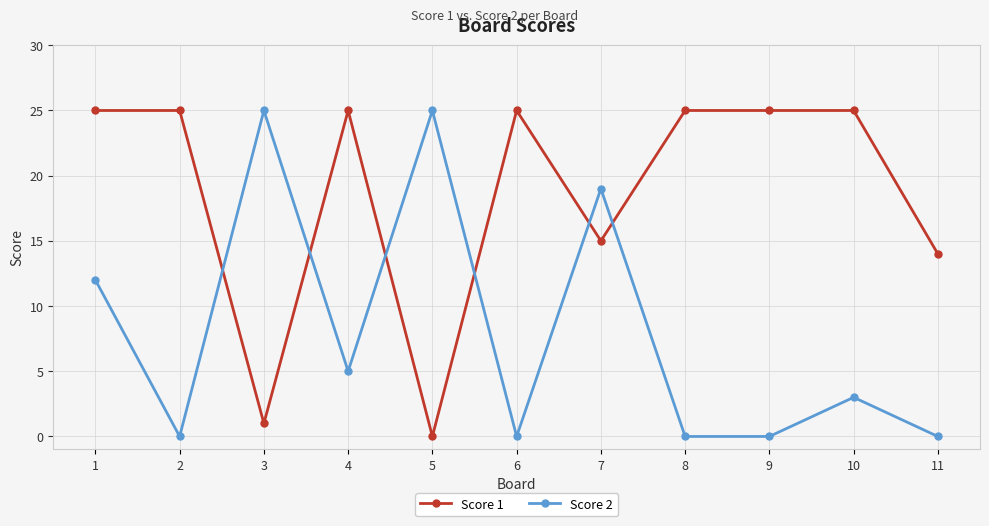

What is the maximum value for Score 2?

25